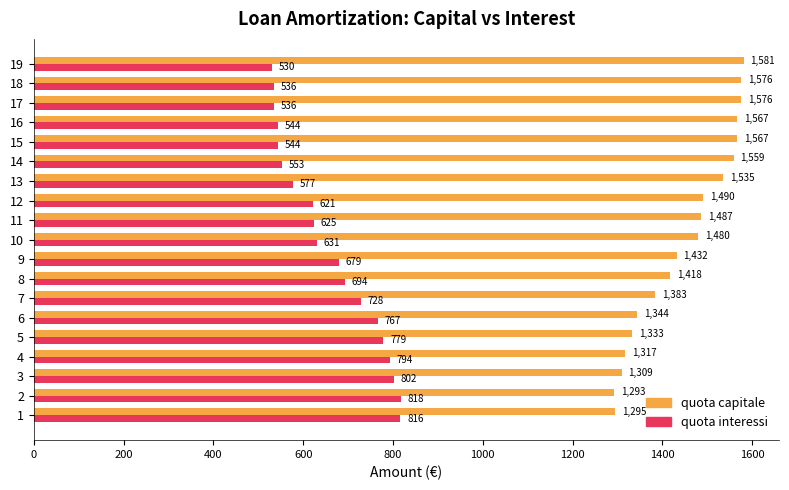

What are all the series names shown in the legend?

quota capitale, quota interessi